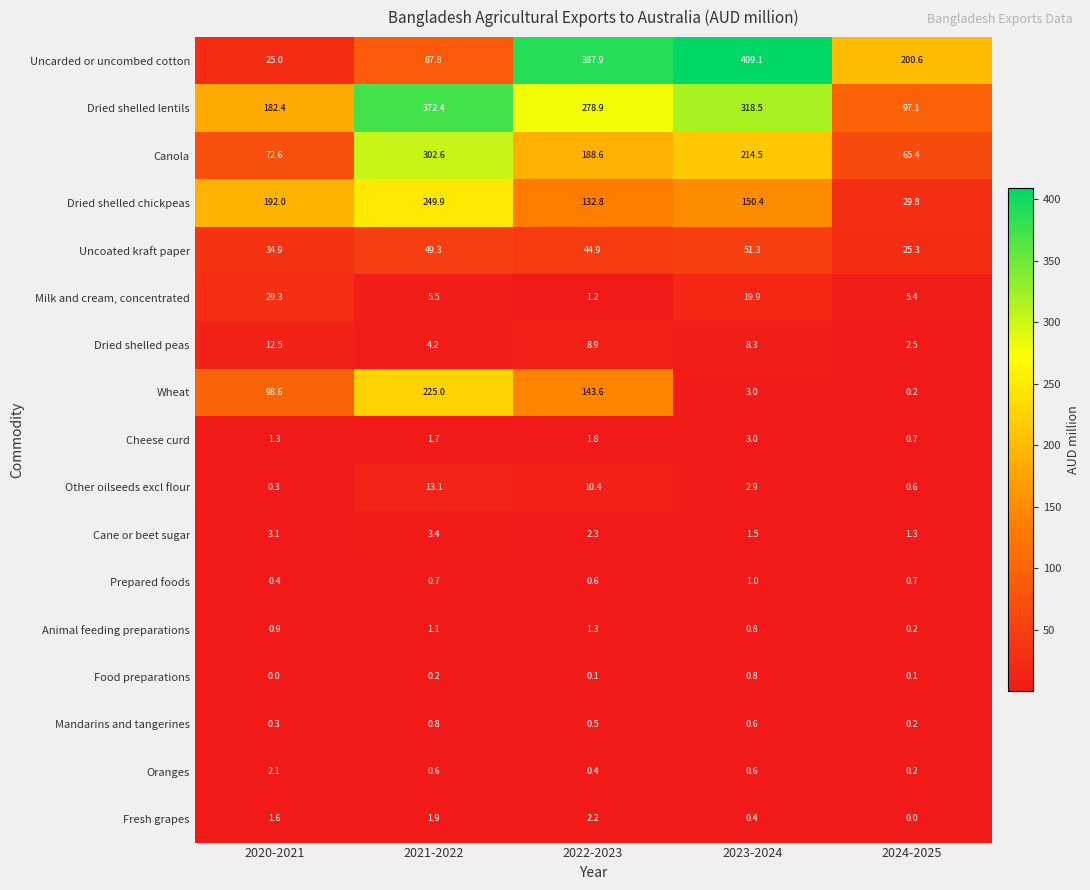

What is the total value across all series at 2021-2022?

1320.2